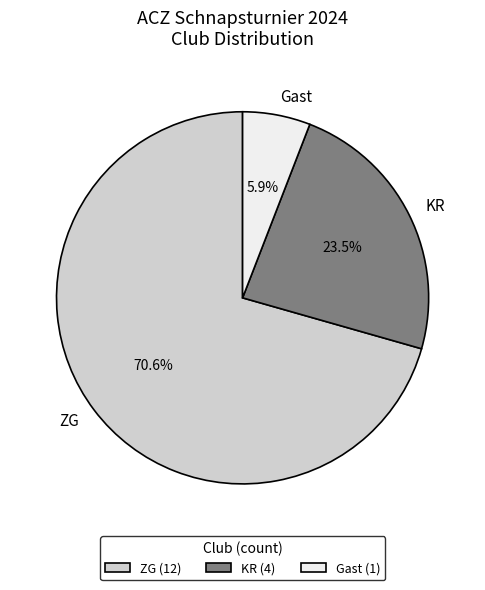

Is there a majority slice in this chart?

Yes